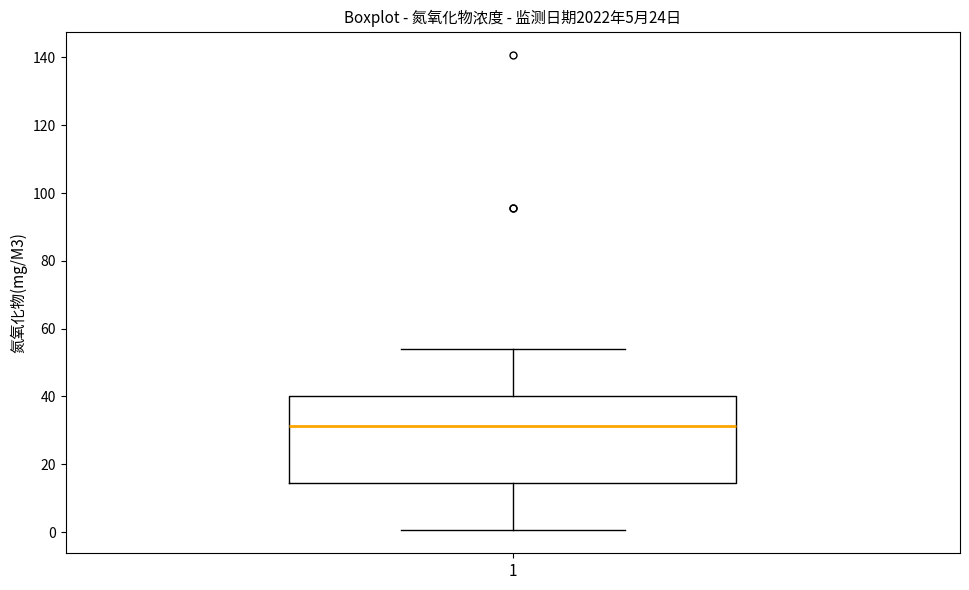

Where does the median line of the box at x = 1 sit on the y-axis? The values are not printed on the chart, so give them approximately, as read against the axis.

32